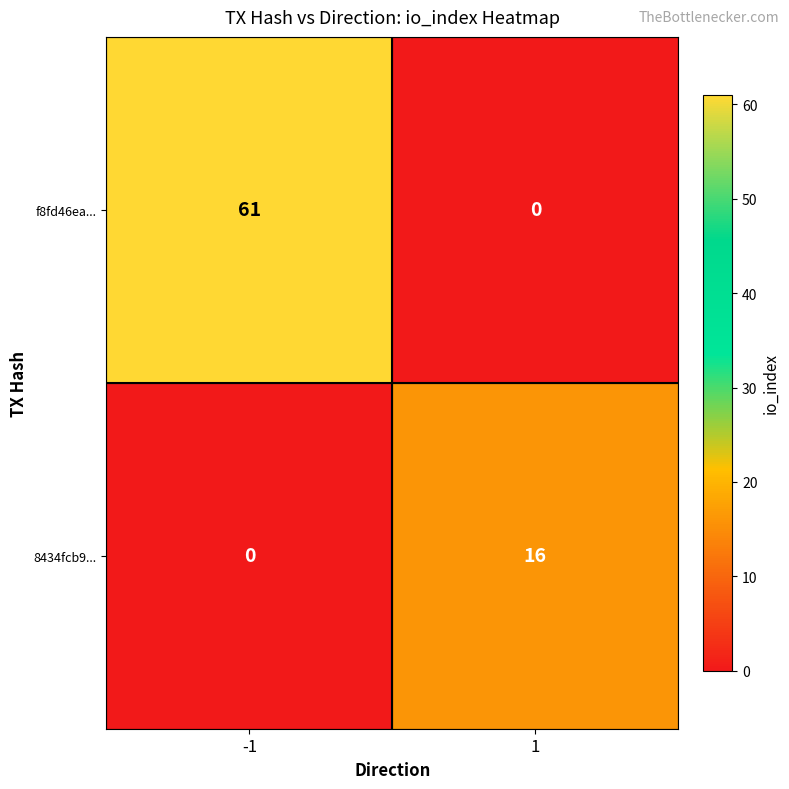

What is the total value across all series at -1?

61